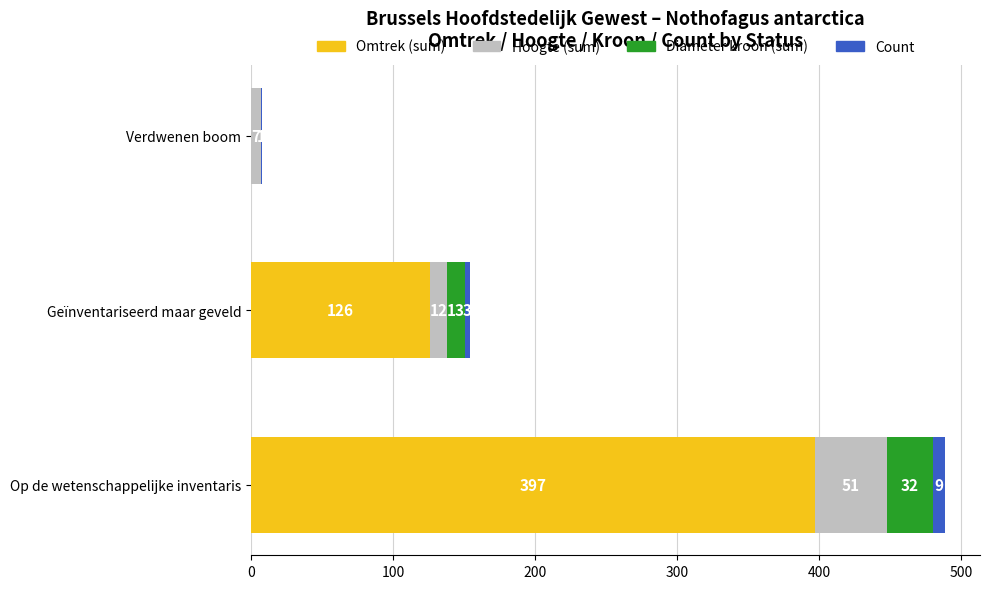

The value of Omtrek (sum) at Verdwenen boom is 0. True or false?

True